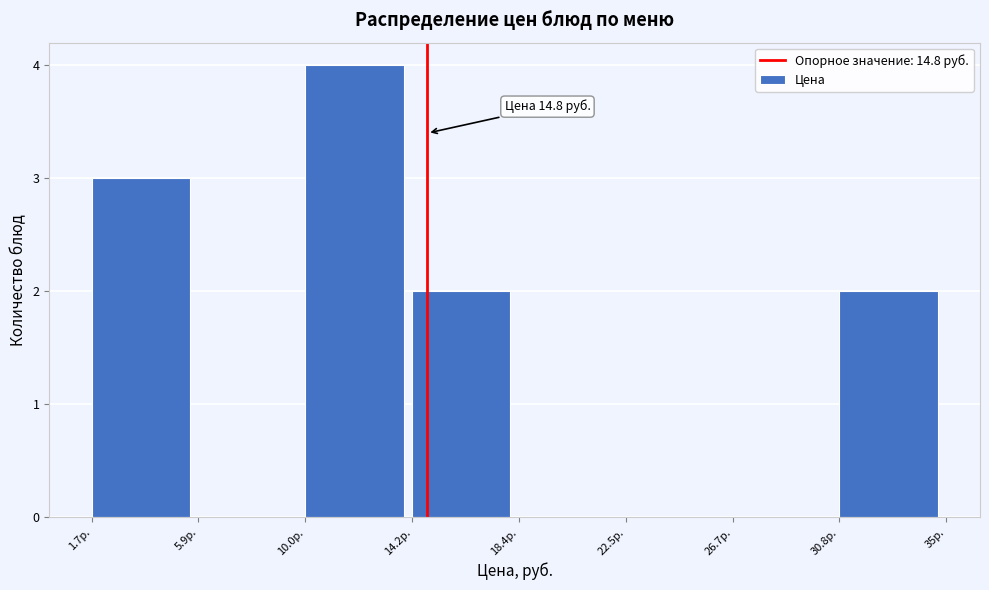

Which range on the x-axis has the tallest bar?

10.0 to 14.0